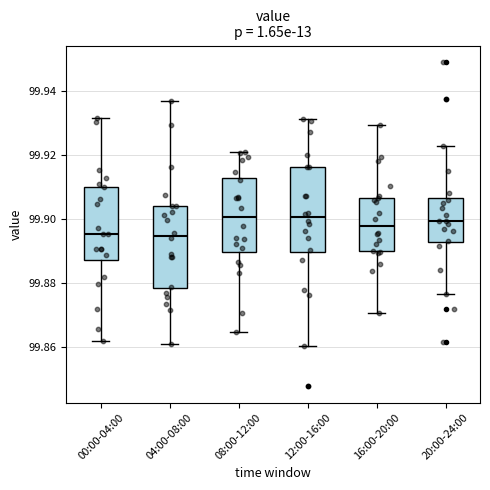

Where does the lower whisker of the box for 00:00-04:00 end on the y-axis? The values are not printed on the chart, so give them approximately, as read against the axis.

99.862